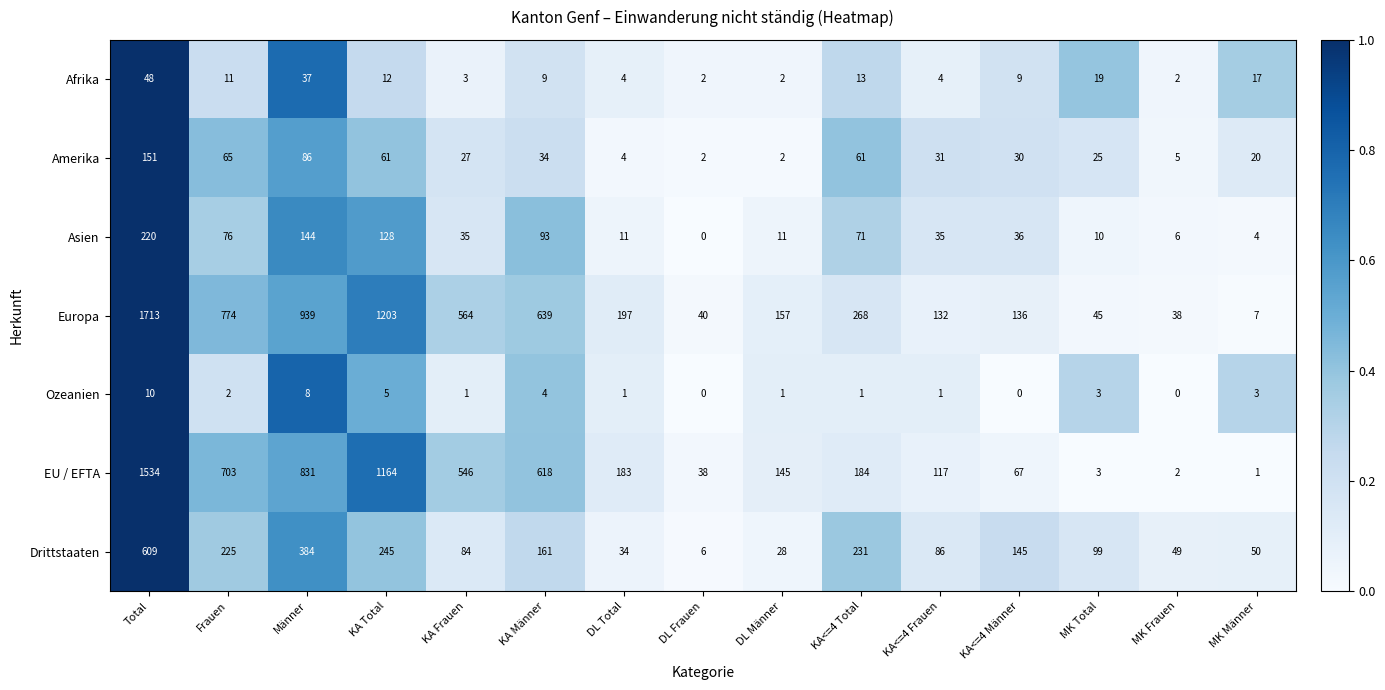

At how many categories does at least one series exceed 0?

15